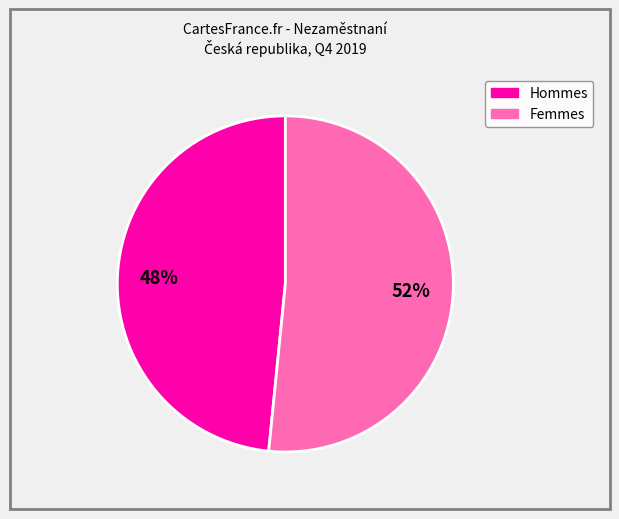

To the nearest percent, what is the average slice percentage?

50%